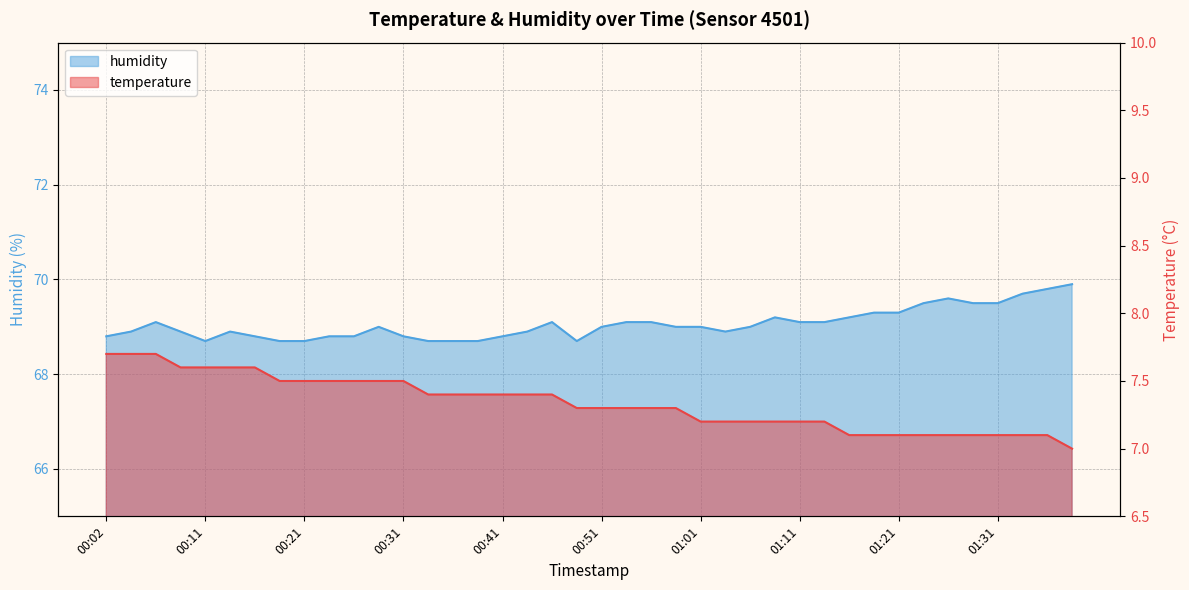

At which category is the sum across all series the highest?

01:38